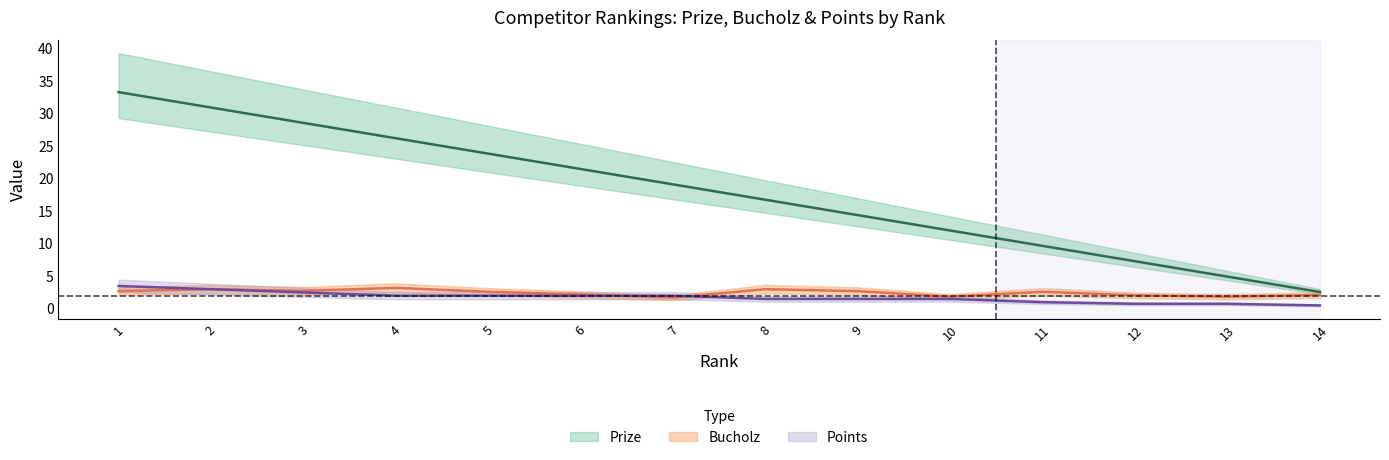

What is the lowest value of the Points series?

0.5